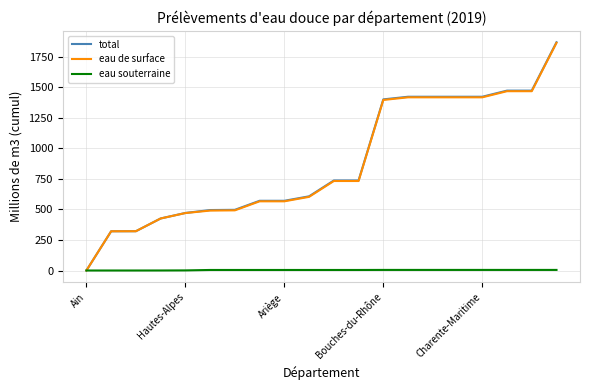

Which series has the widest spread of values?

total